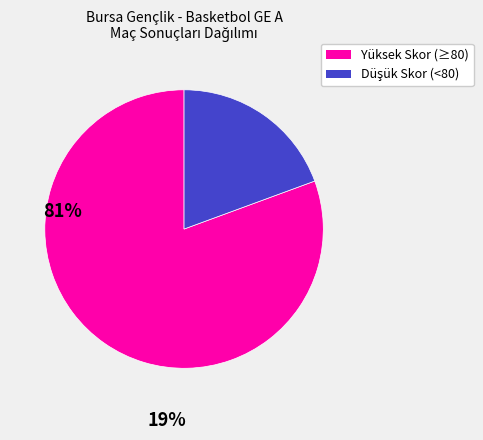

Is there any slice that represents more than half of the pie?

Yes